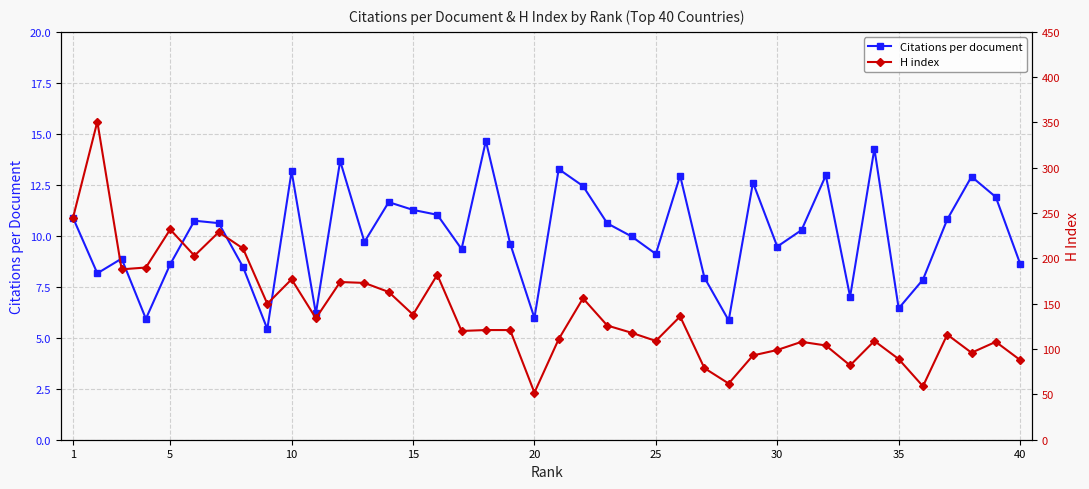

How many interior local valleys does the Citations per document series have?

12